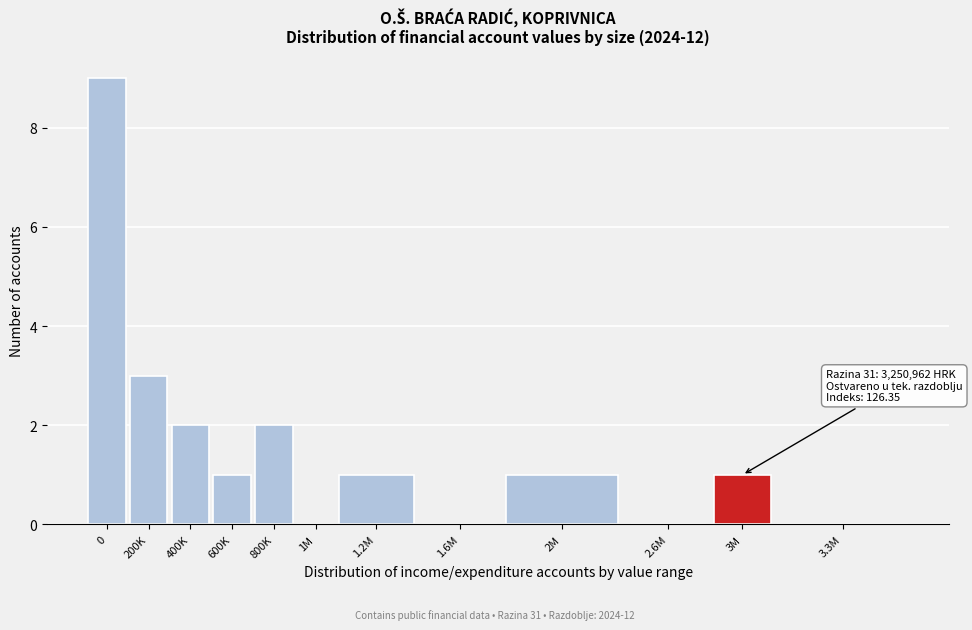

Reading left to right, transcribe all the data shown in this chart.

0=9	200K=3	400K=2	600K=1	800K=2	1M=0	1.2M=1	1.6M=0	2M=1	2.6M=0	3M=1	3.3M=0